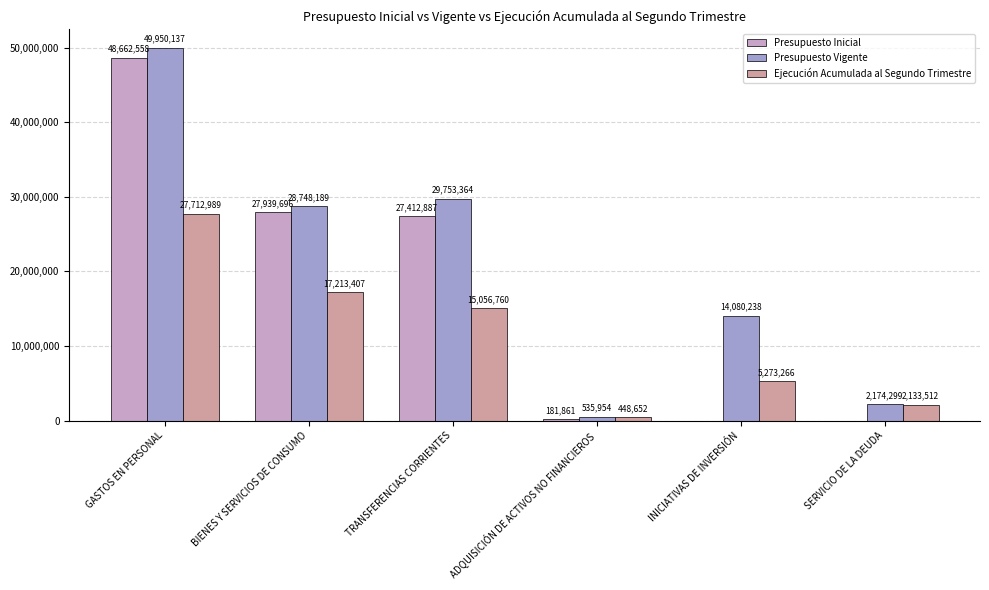

At which category is the sum across all series the highest?

GASTOS EN PERSONAL